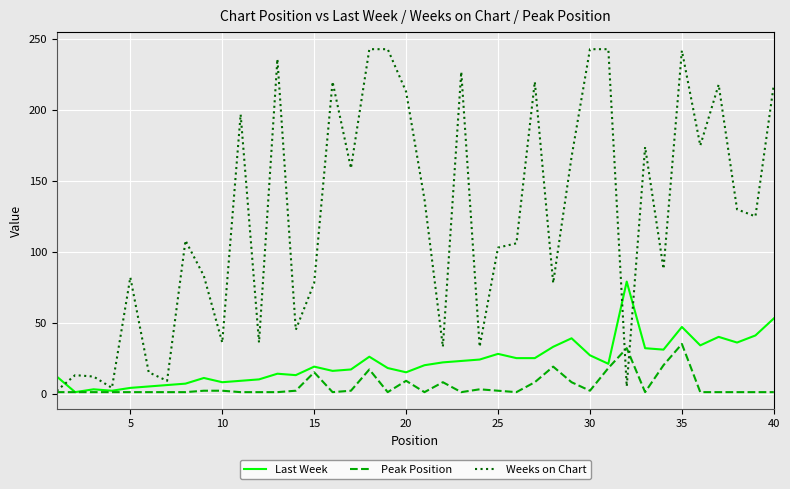

List the series in order of their peak value, lowest first.

Peak Position, Last Week, Weeks on Chart